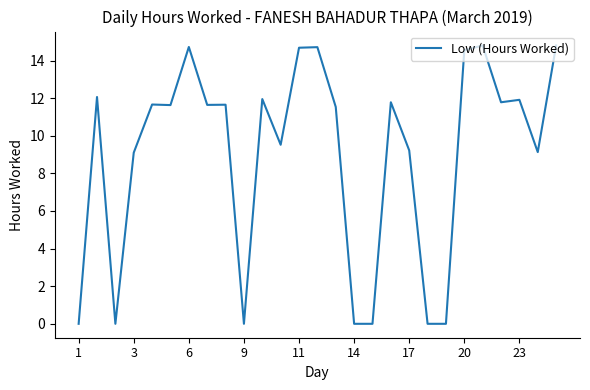

What is the greatest value displayed?

14.8